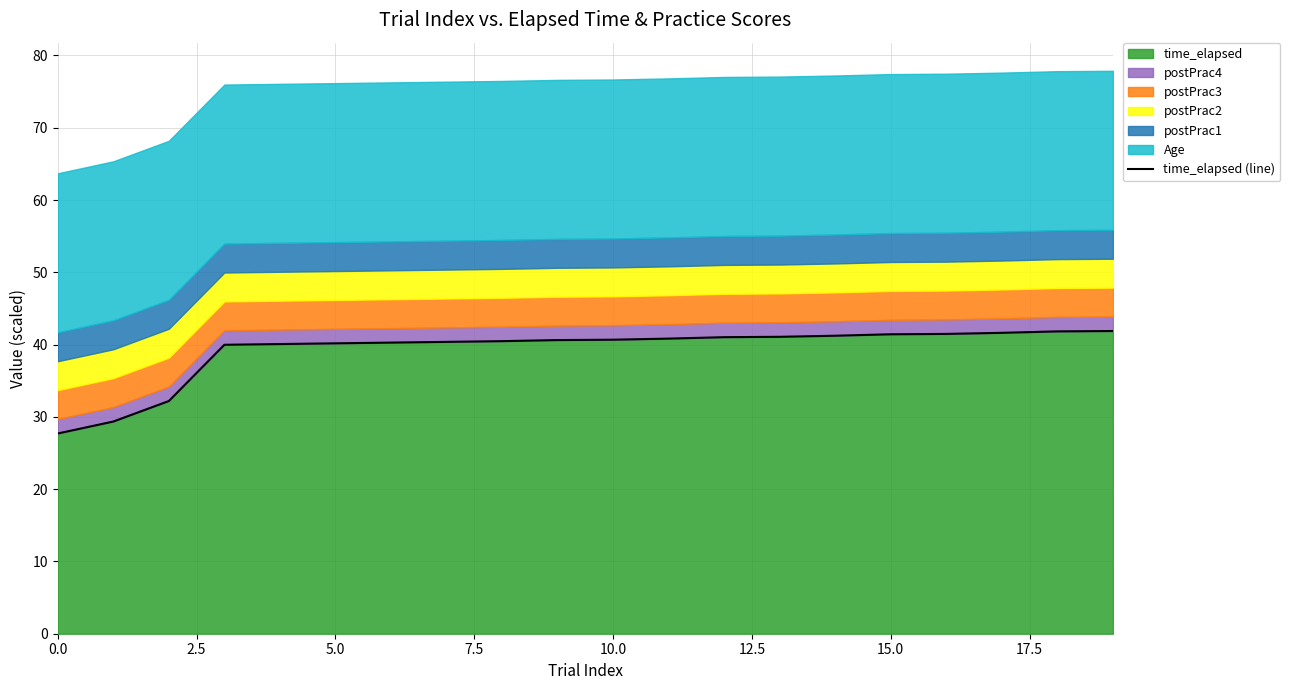

Between 17 and 17.5, which is larger?

17